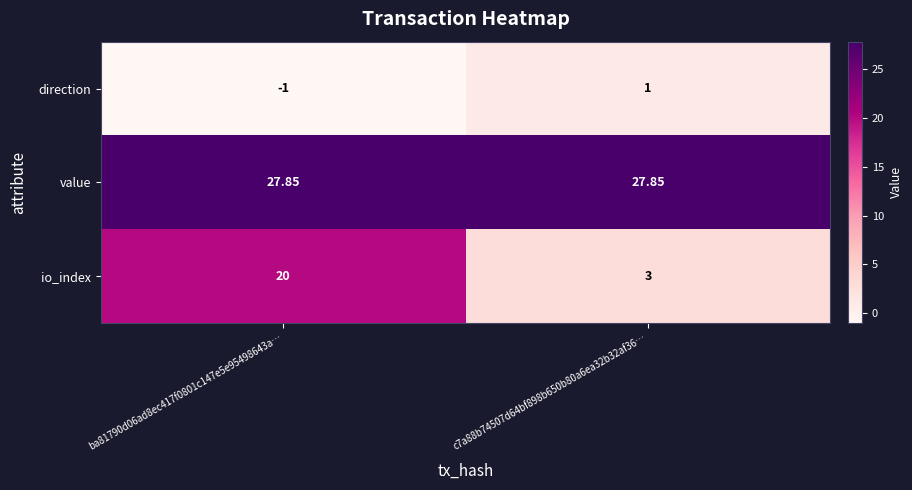

Which series has the widest spread of values?

io_index